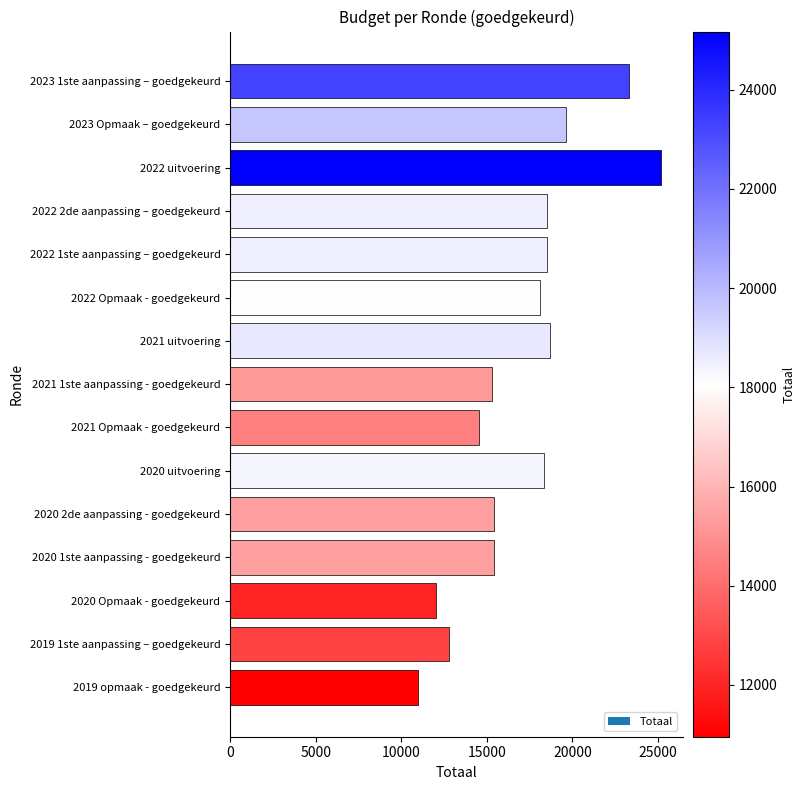

Is it true that the value at 2022 2de aanpassing – goedgekeurd is 30814?

False